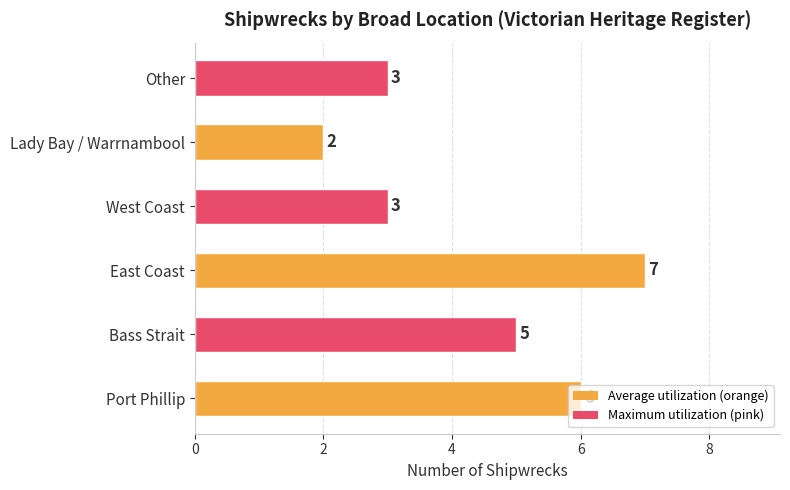

What is the ratio of the value at West Coast to the value at Port Phillip?

0.5